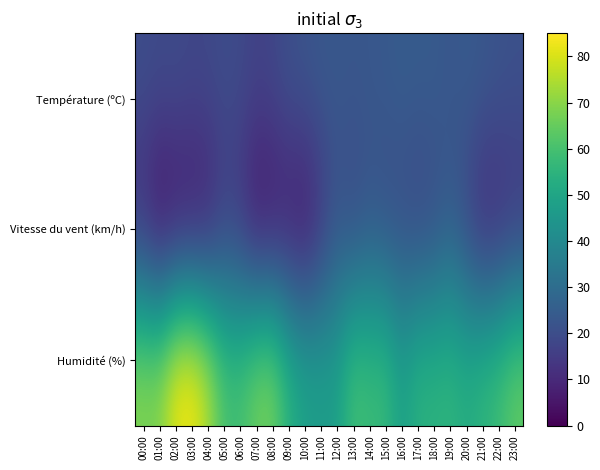

Rank the series by their average value, from lowest to highest.

Vitesse du vent (km/h), Température (ºC), Humidité (%)